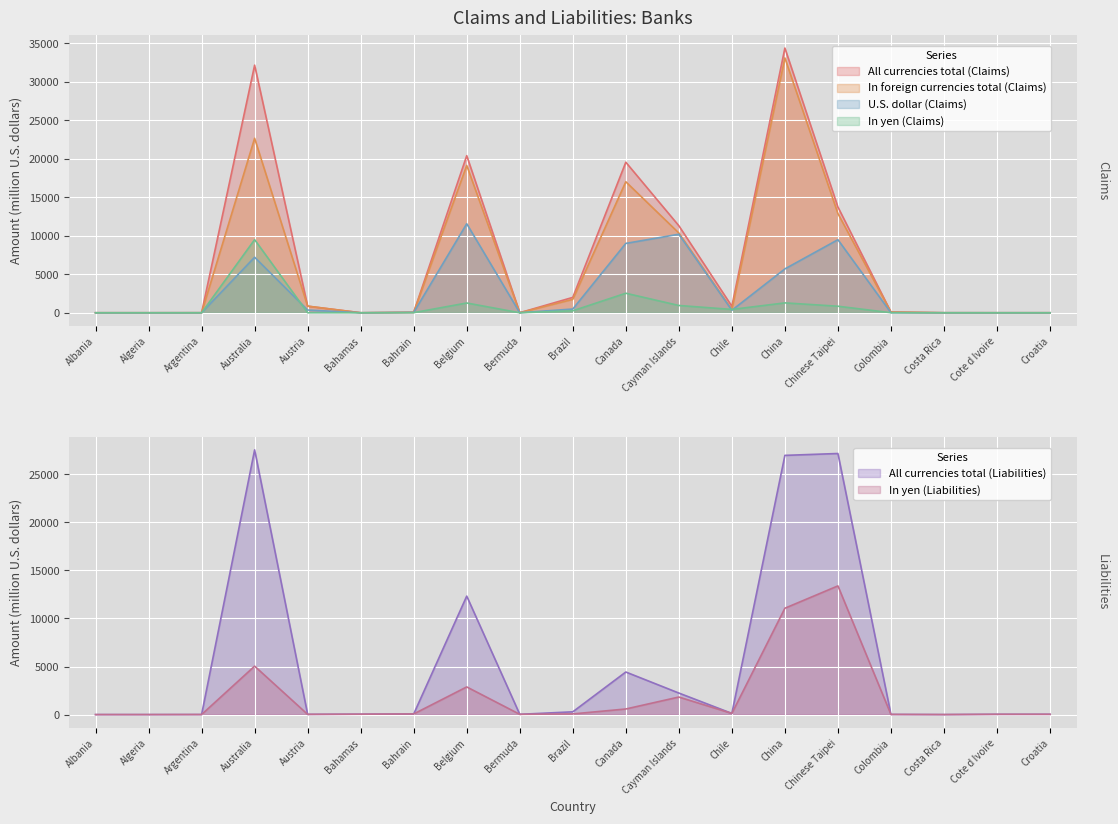

What is the difference between the maximum and minimum values in the In foreign currencies total (Claims) series?

33097.7